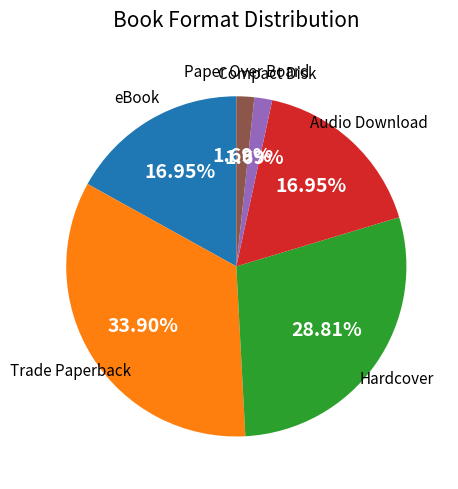

Is there any slice that represents more than half of the pie?

No